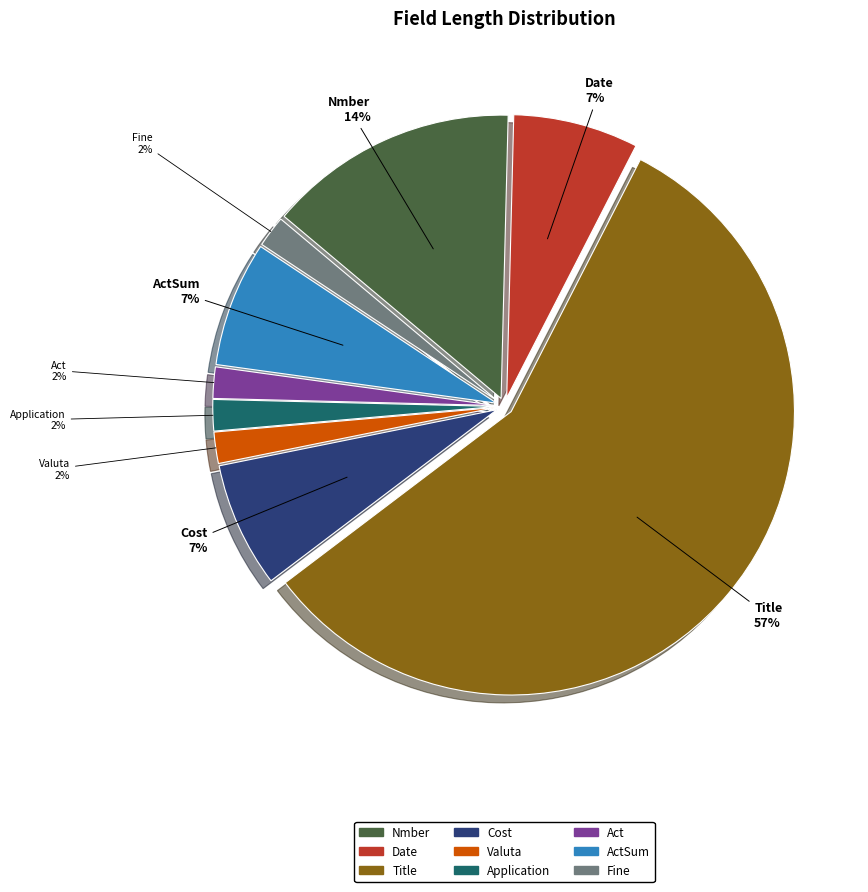

To the nearest percent, what is the difference between the largest and smallest slice percentages?

55%